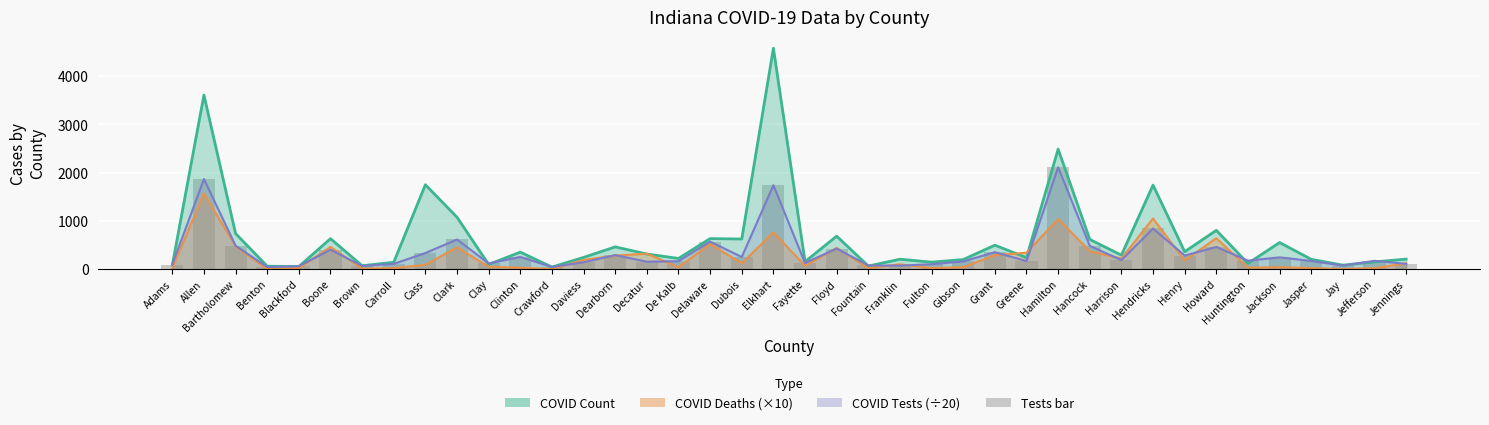

At Fulton, list the series in order from smallest to largest.

COVID_DEATHS, COVID_TEST, COVID_COUNT